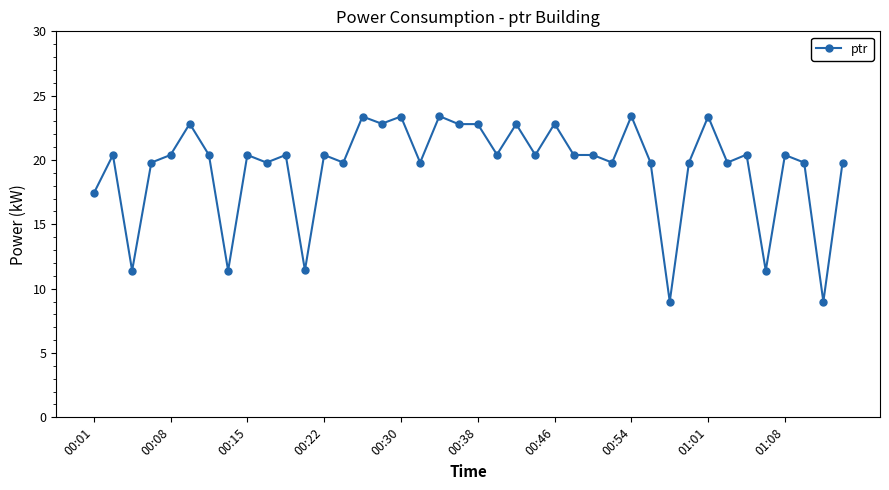

What is the difference between the maximum and minimum values?

14.4